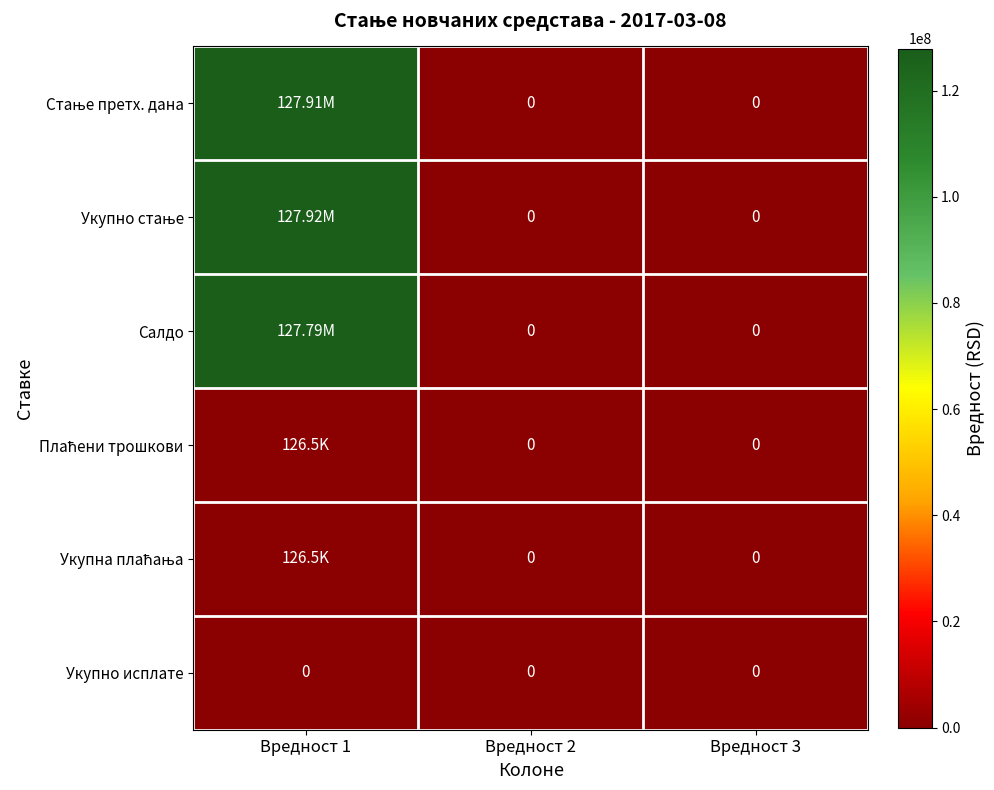

Between Вредност 2 and Вредност 1, which is larger?

Вредност 1